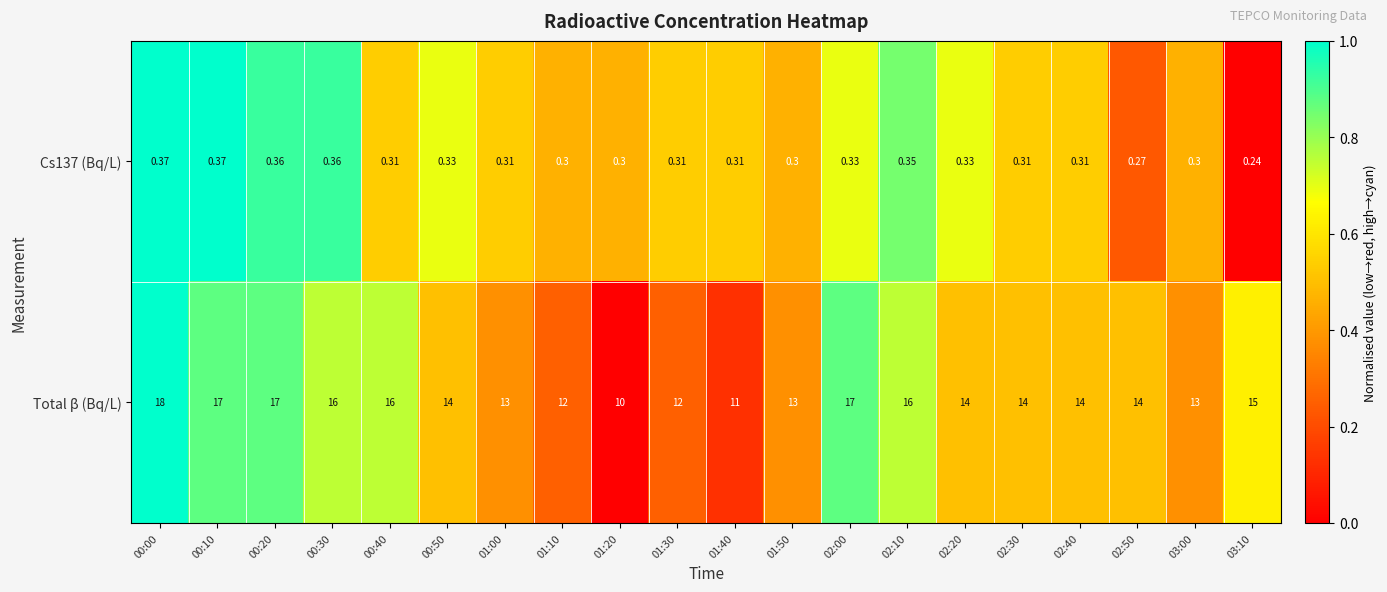

Count the number of categories in the chart.

20